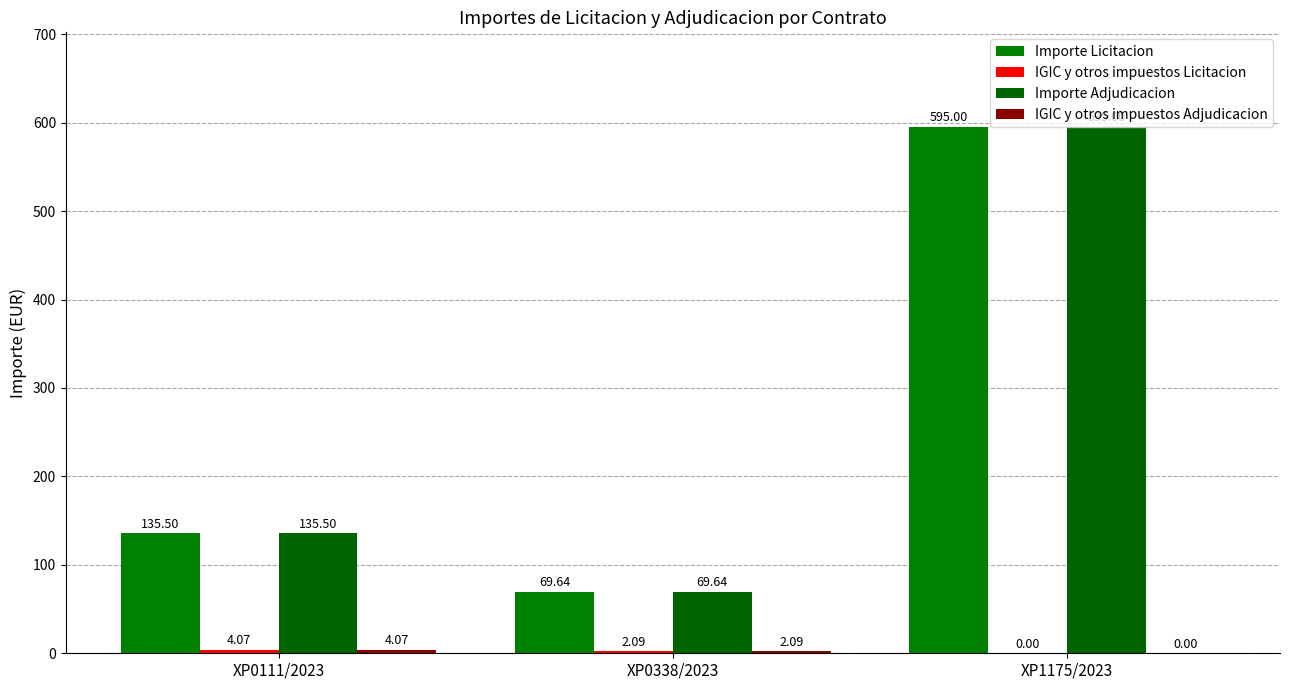

How many values in the Importe Licitacion series exceed 135?

2